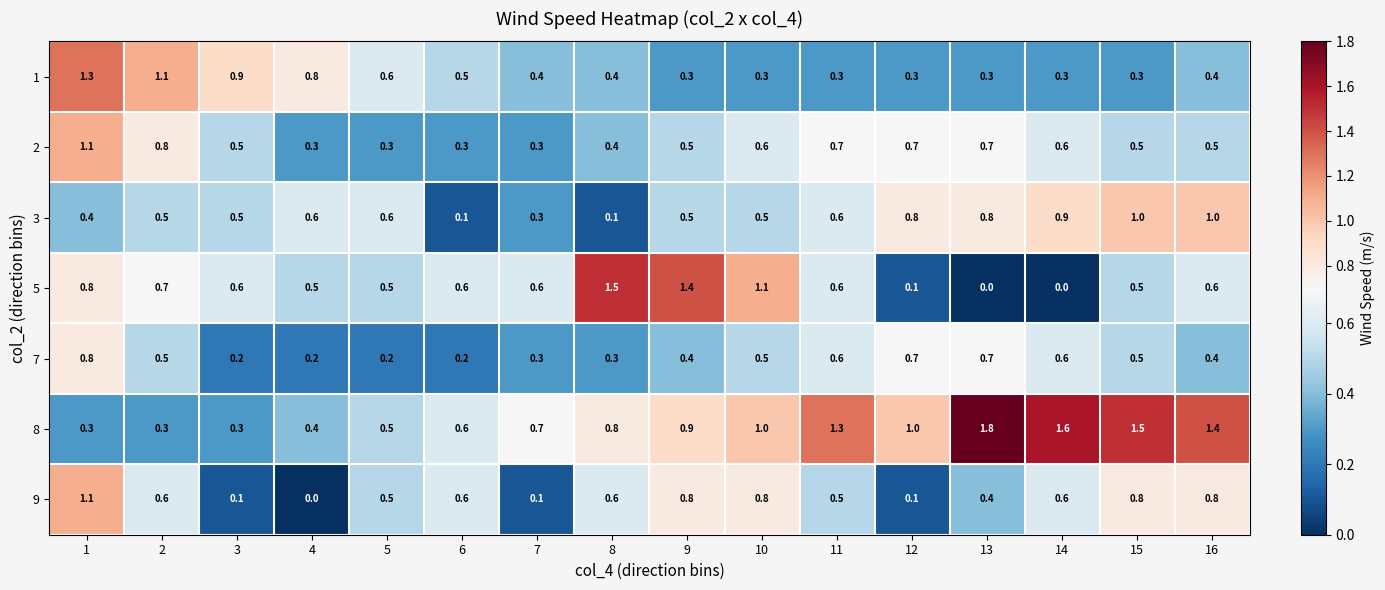

At how many categories does at least one series exceed 0?

16